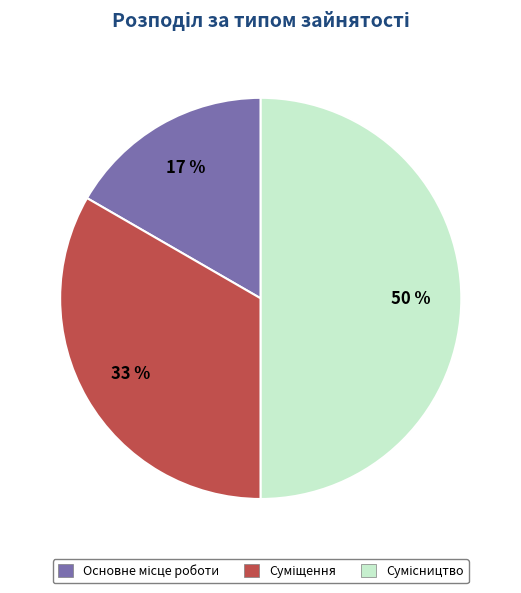

Count the number of slices in the pie.

3